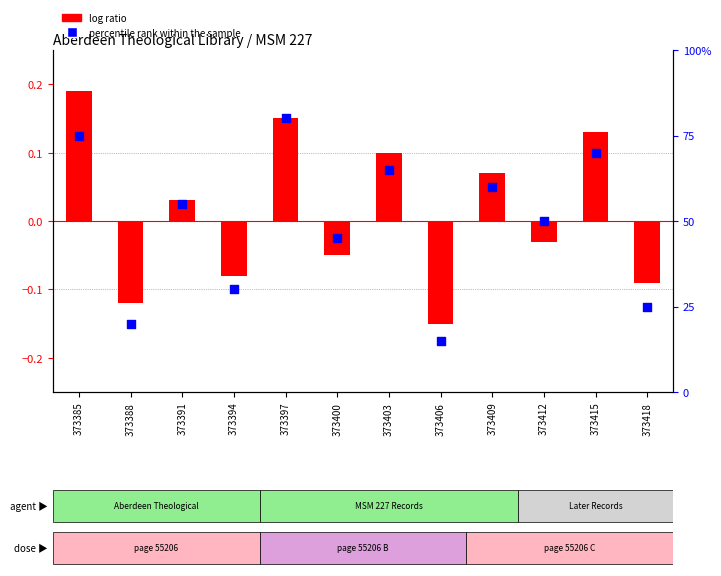

Is the value of log ratio at 373415 greater than the value of percentile rank within the sample at 373397?

No